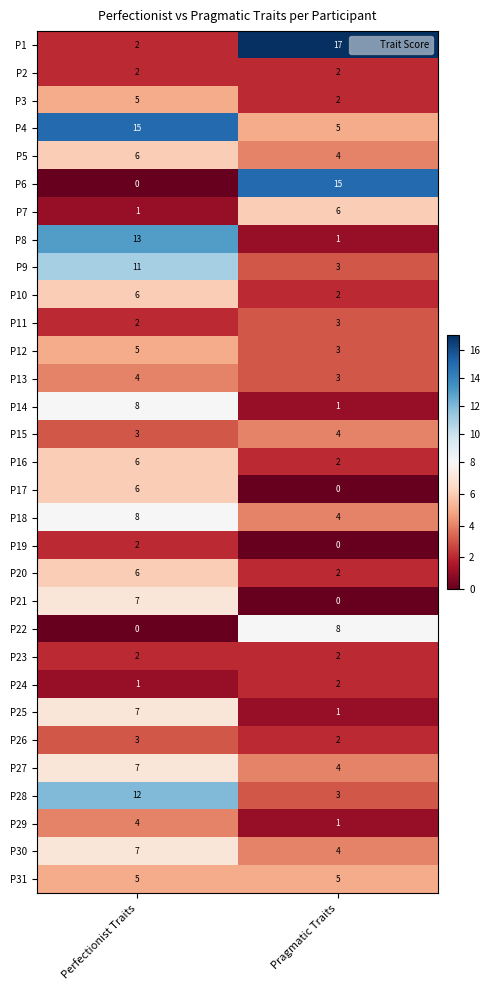

What is the sum of all P30 values?

11